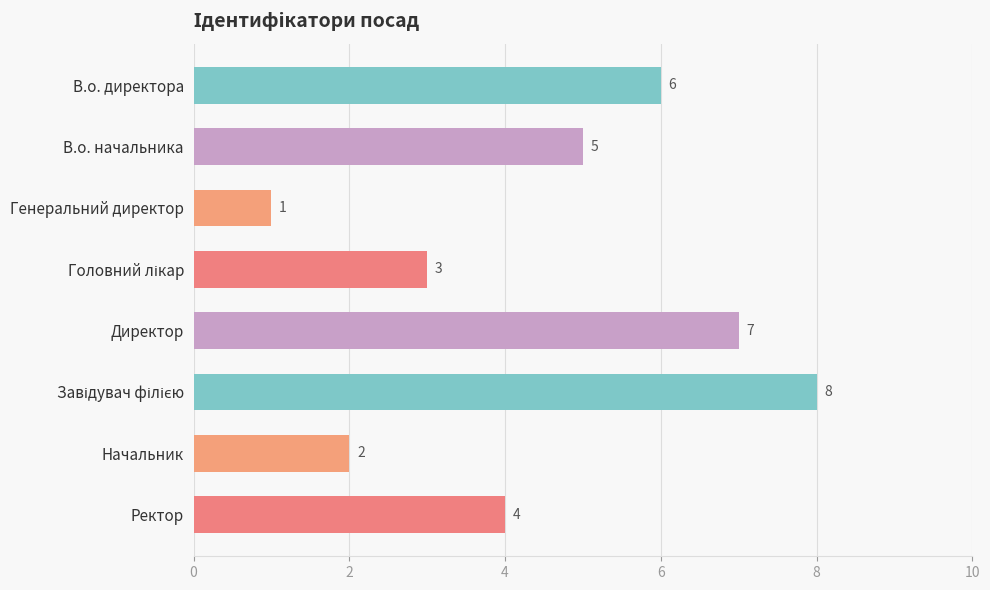

Are the bars grouped side by side (vs. stacked)?

No